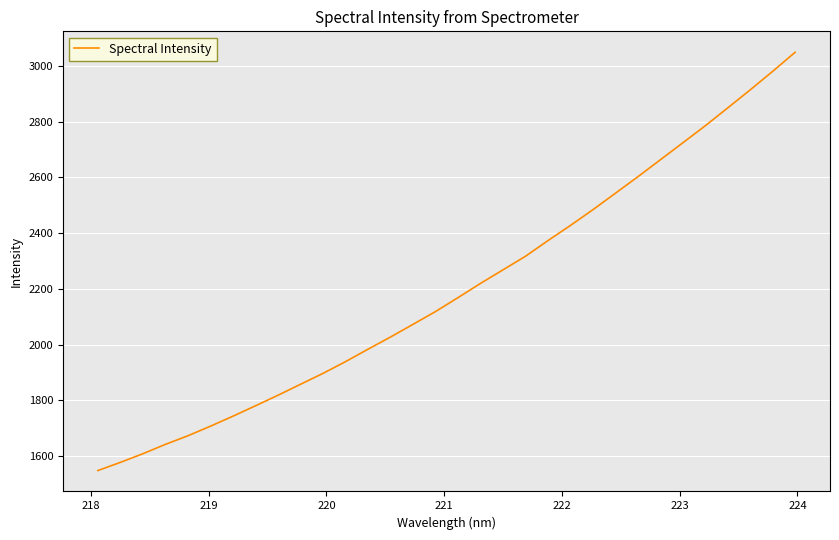

True or false: there are more than 2 points higher than both neighbors.

False